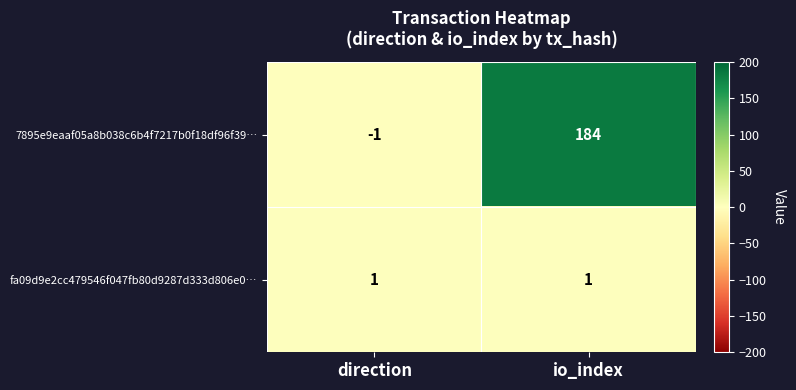

What is the spread (max minus min) of values at io_index?

183